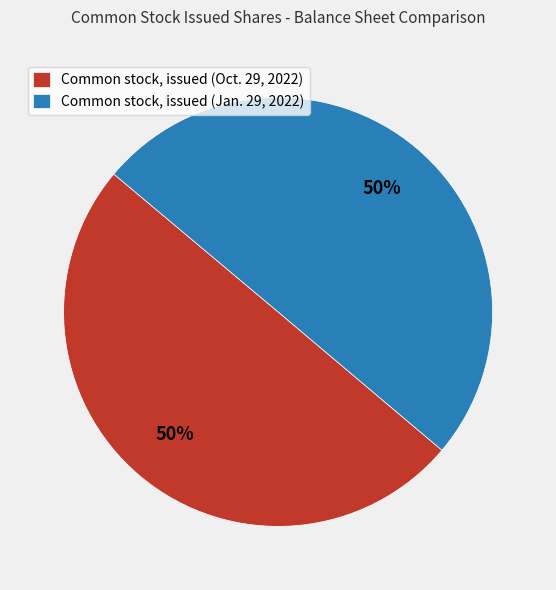

To the nearest percent, what portion does Common stock, issued (Jan. 29, 2022) represent?

50%